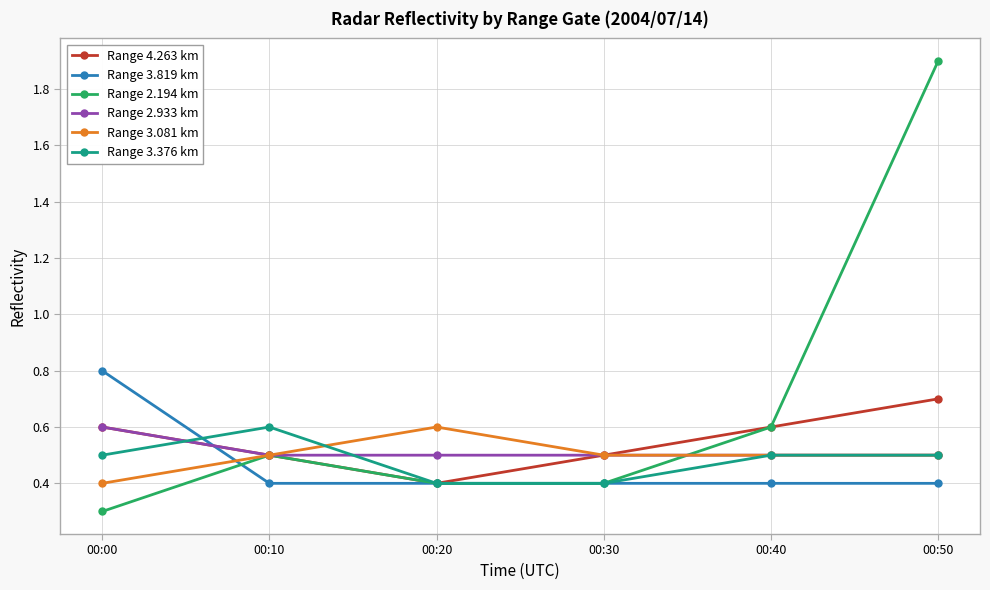

What is the smallest value displayed?

0.3